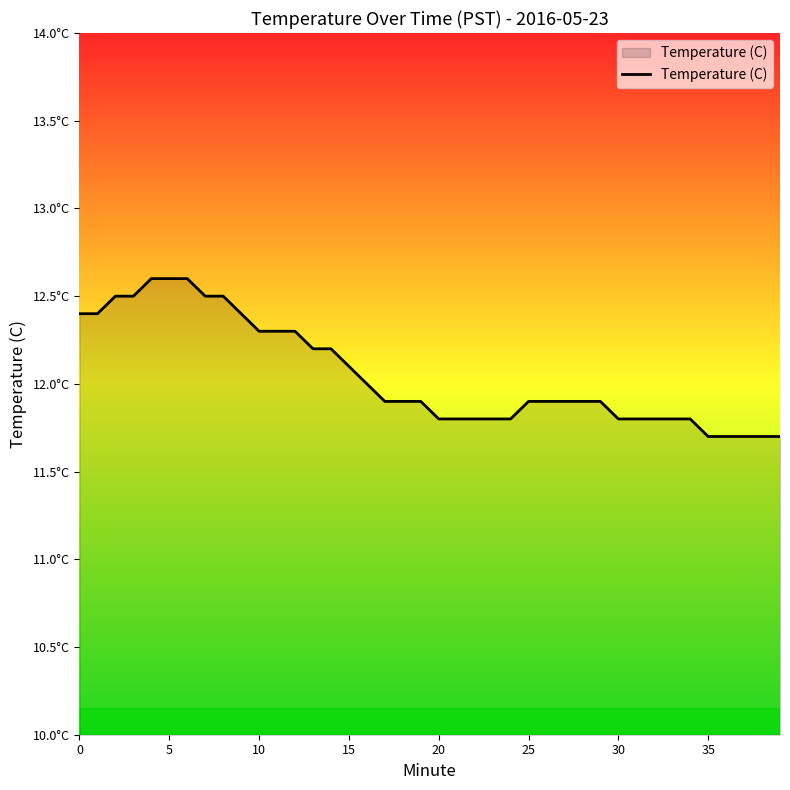

Is this an area chart (filled region under the line)?

Yes